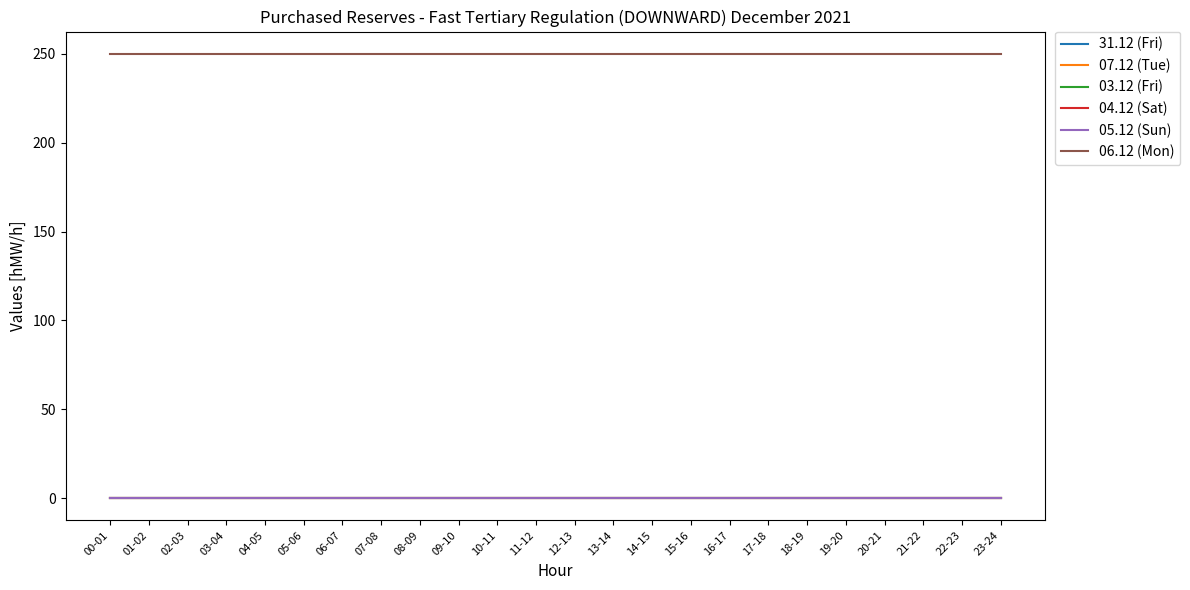

Is this an area chart (filled region under the line)?

No